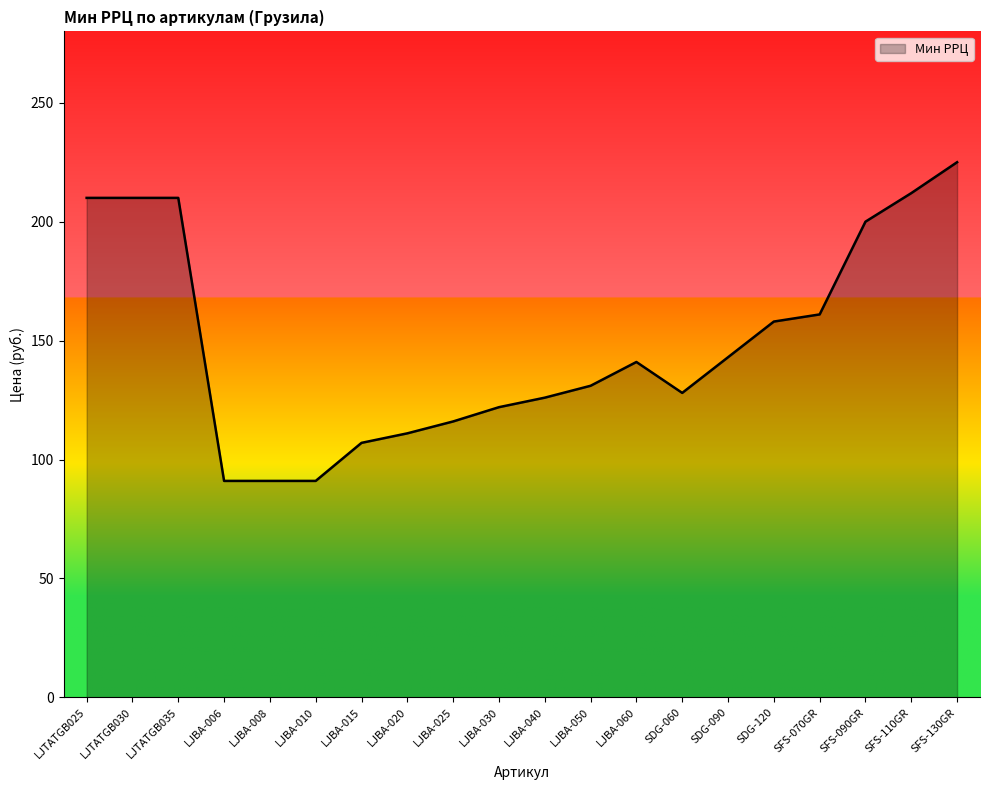

Read the value at LJBA-006.

91